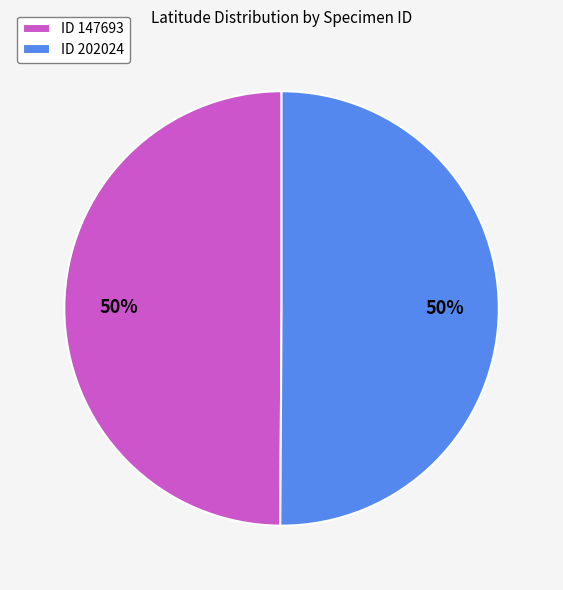

Approximately how many times larger is the value at ID 147693 compared to ID 202024?

1.0